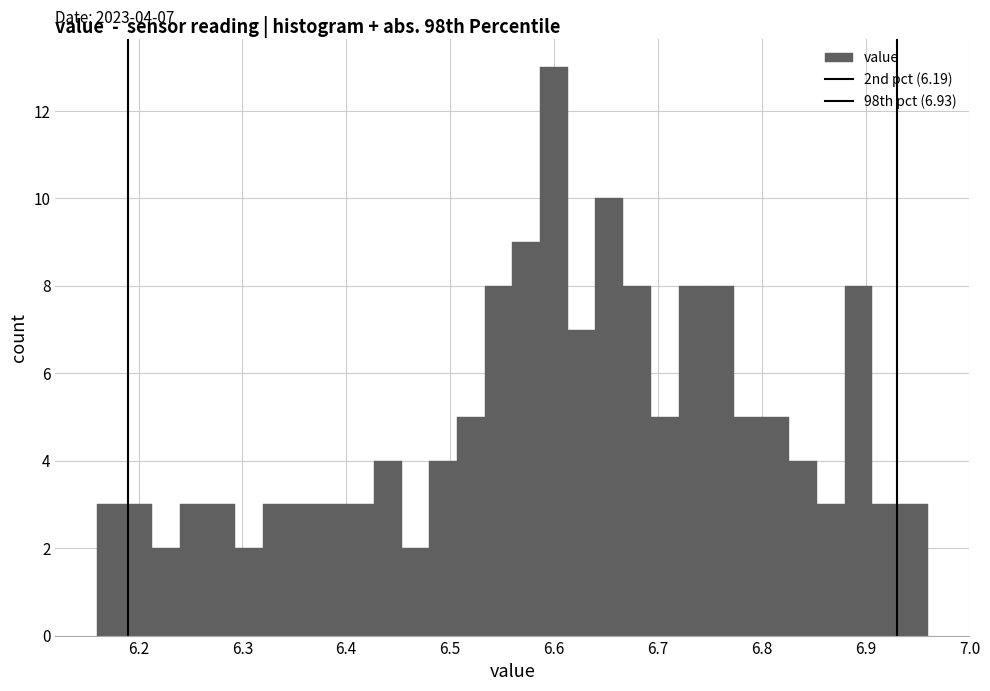

Around what value on the x-axis is the tallest bar? Give the approximate position of its centre, as read against the axis.

6.60